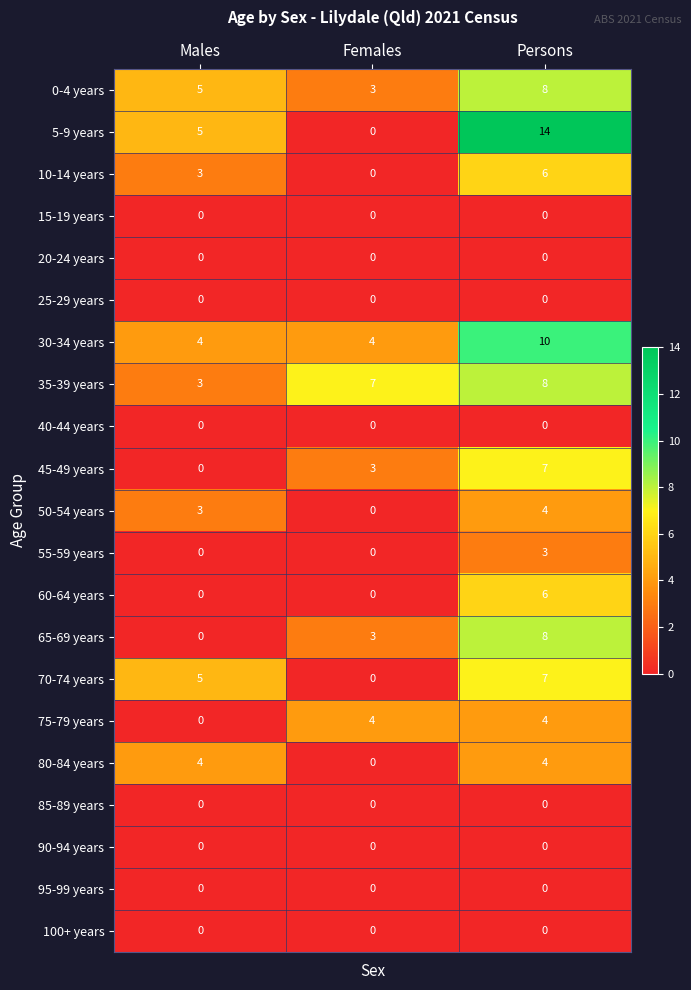

How many values in 50-54 years are above zero?

2